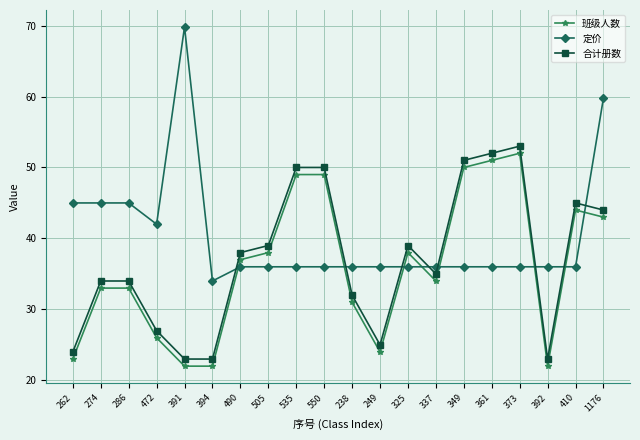

What is the total value across all series at 238?

99.0